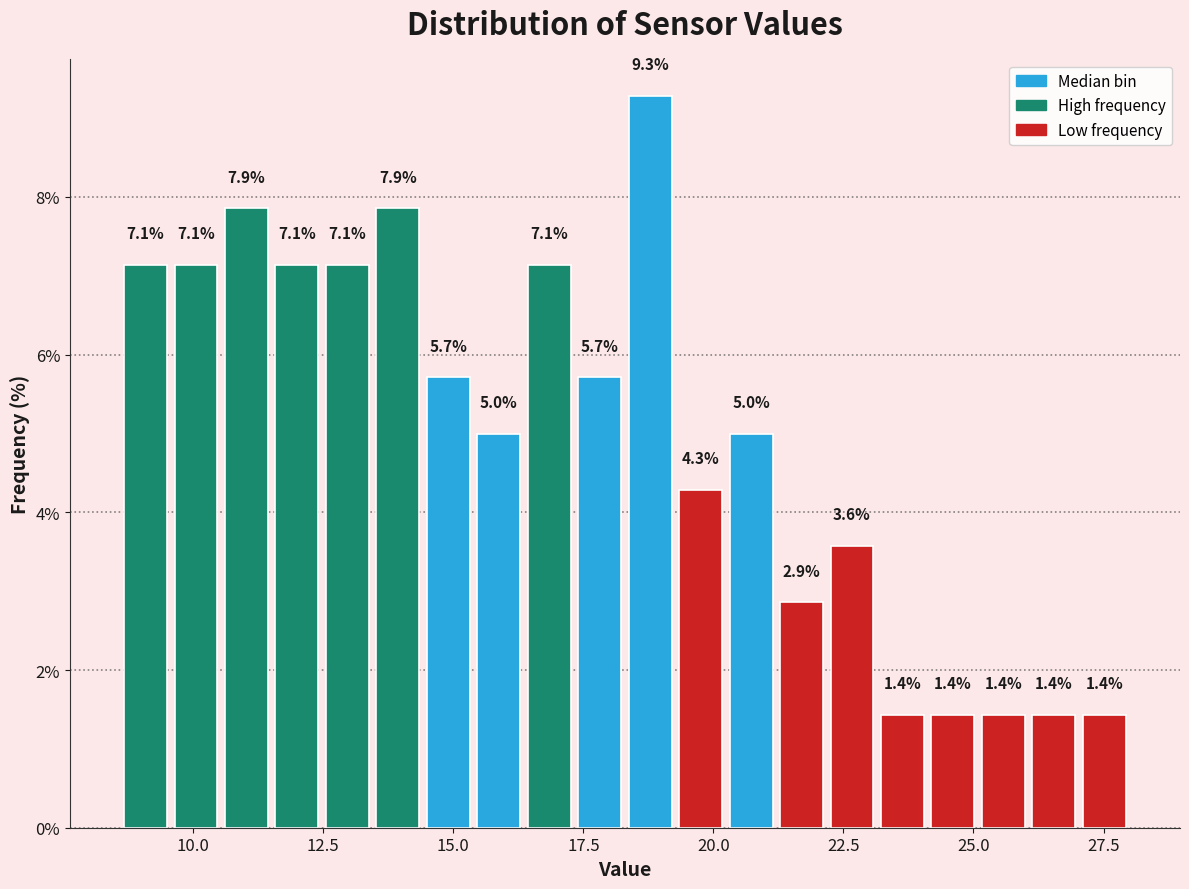

Read against the x-axis, roughly where is the centre of the tallest bar?

19.0